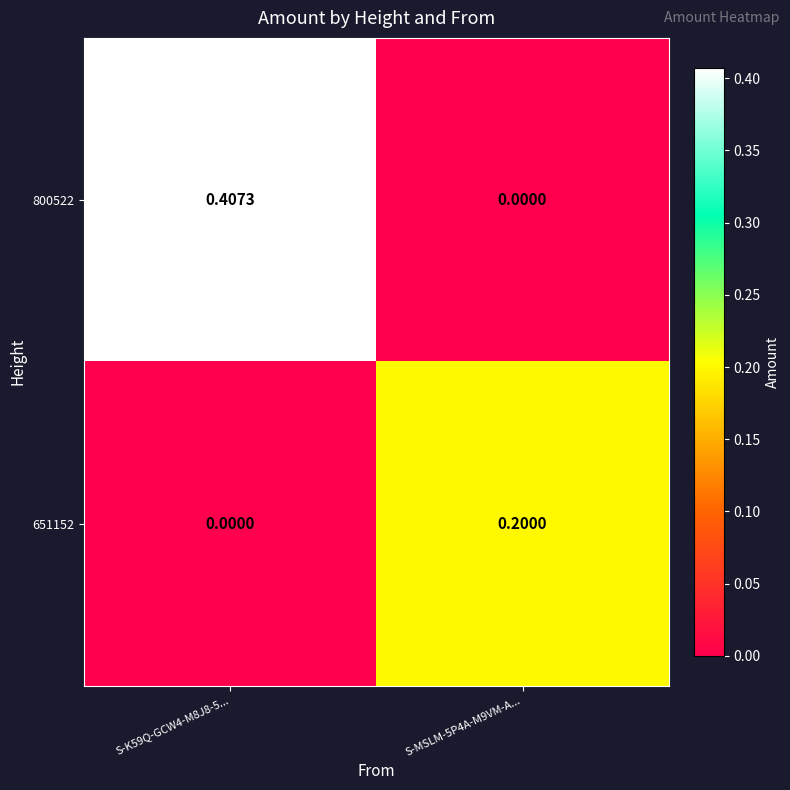

List the series in order of their peak value, highest first.

800522, 651152